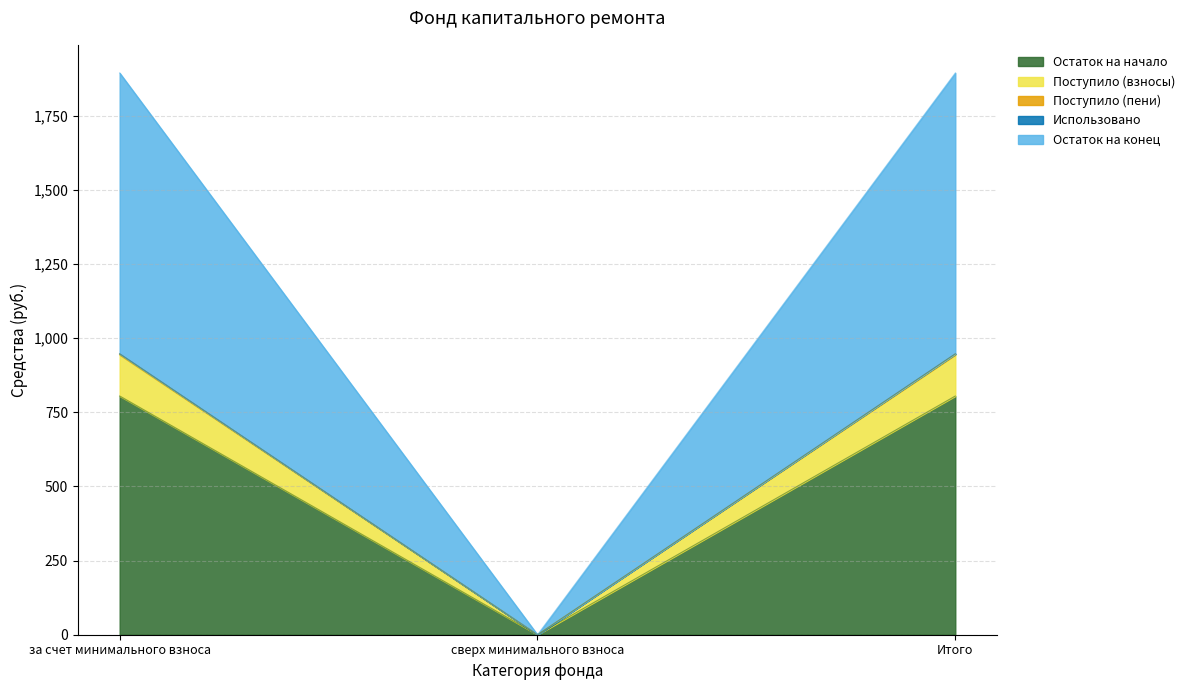

Is it true that Остаток на конец equals -298.1 at сверх минимального взноса?

False